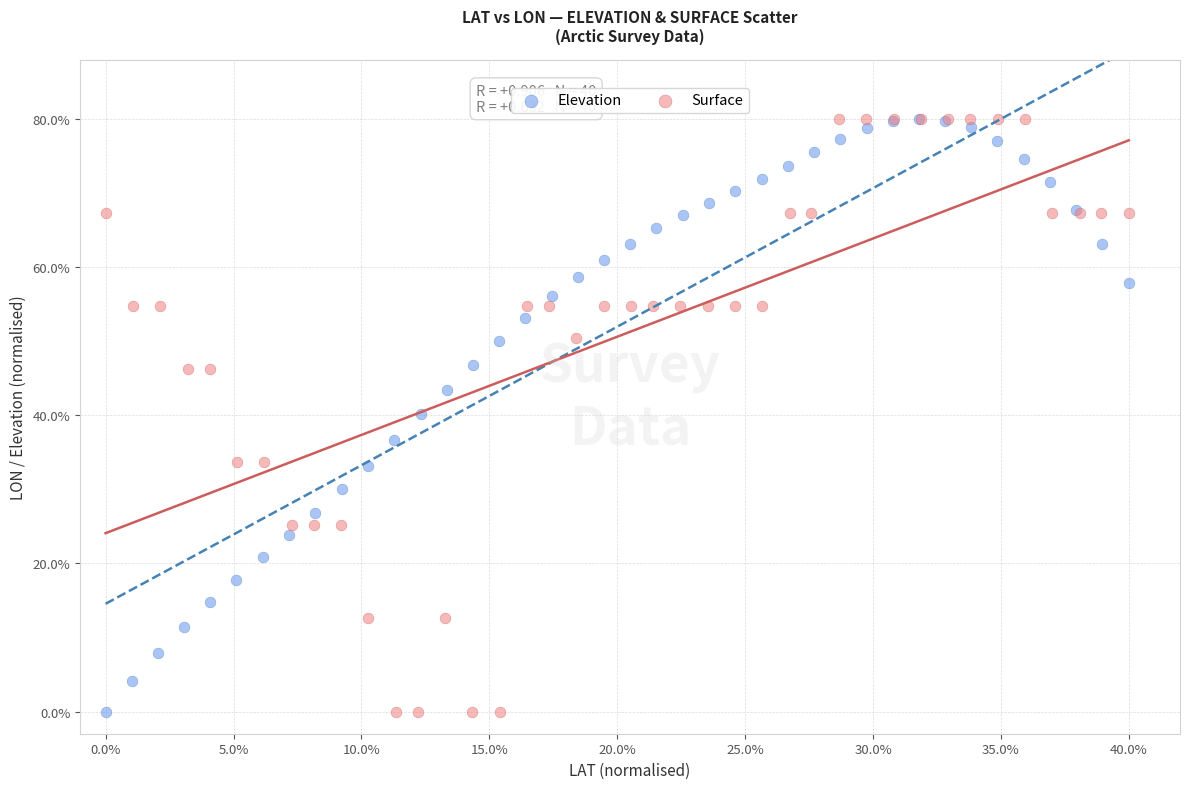

What are all the series names shown in the legend?

Elevation, Surface